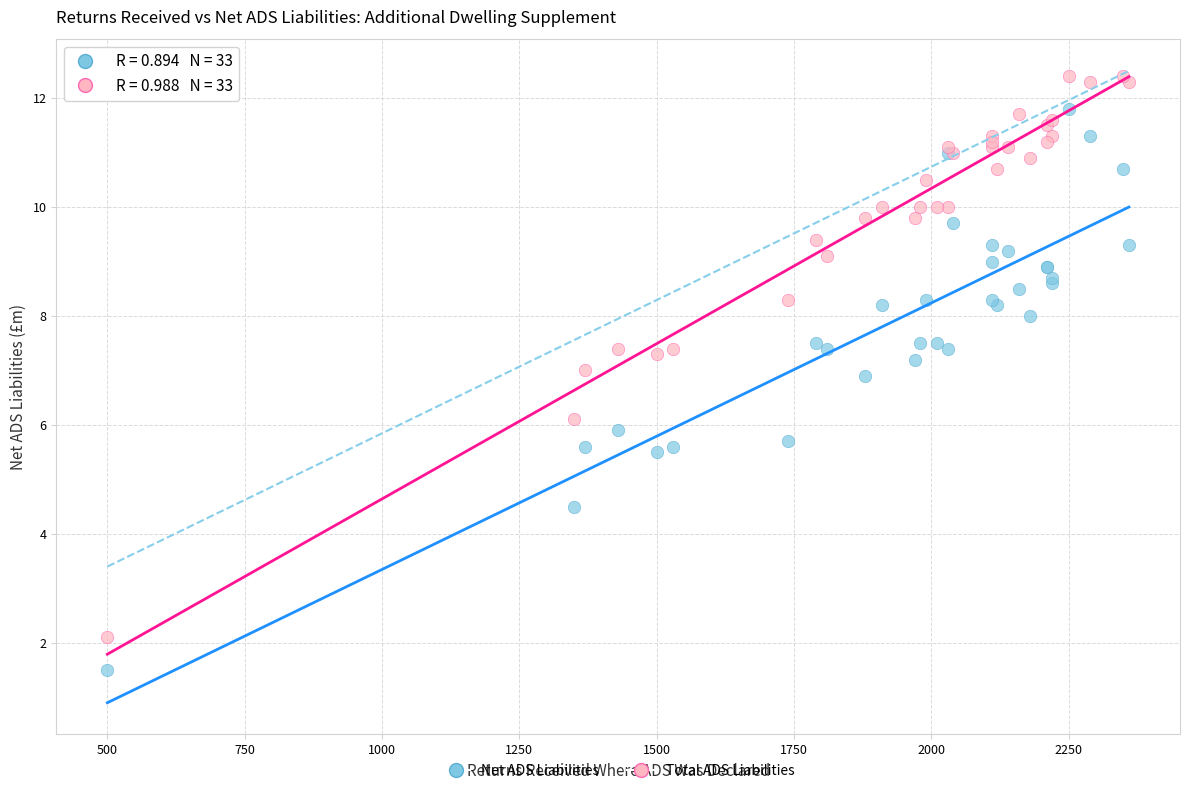

Which series reaches the minimum Y coordinate?

Net ADS Liabilities